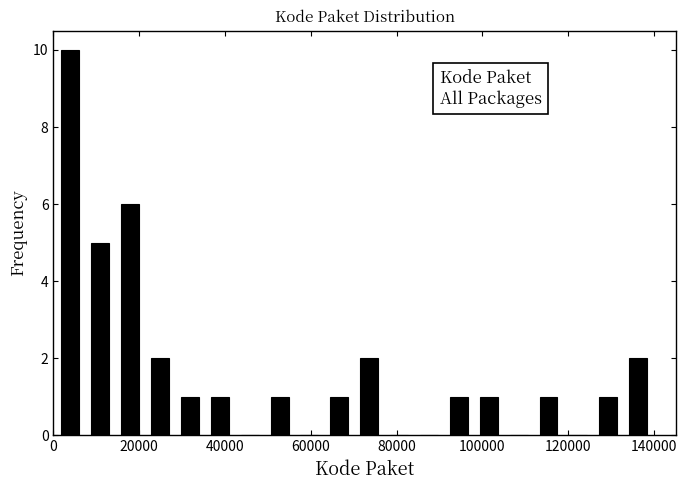

Around what value on the x-axis is the tallest bar? Give the approximate position of its centre, as read against the axis.

4000